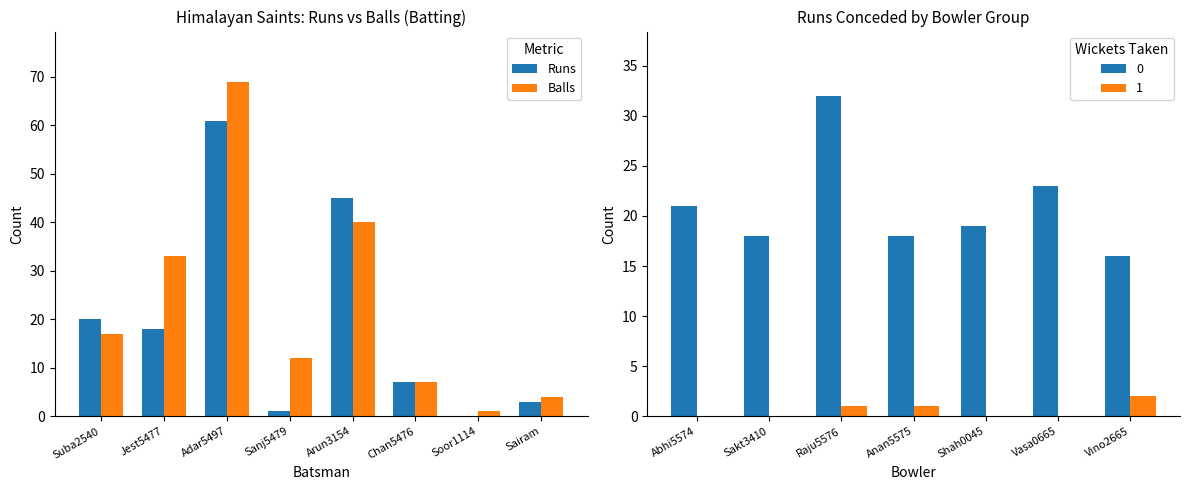

What is the highest value of the Balls series?

69